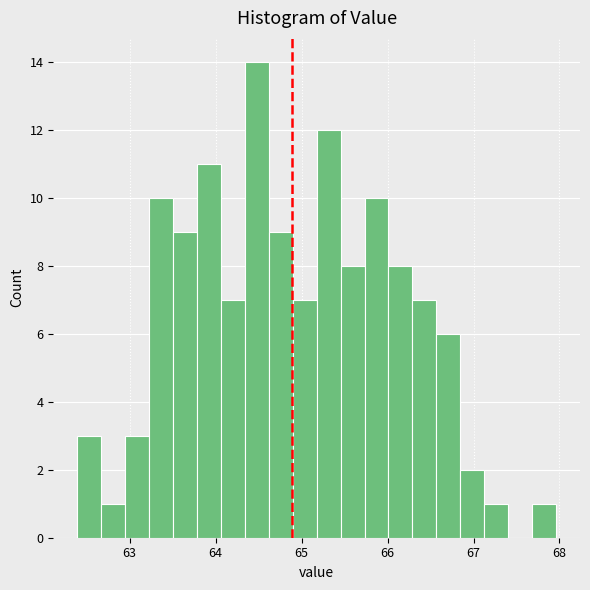

Around what value on the x-axis is the tallest bar? Give the approximate position of its centre, as read against the axis.

64.5